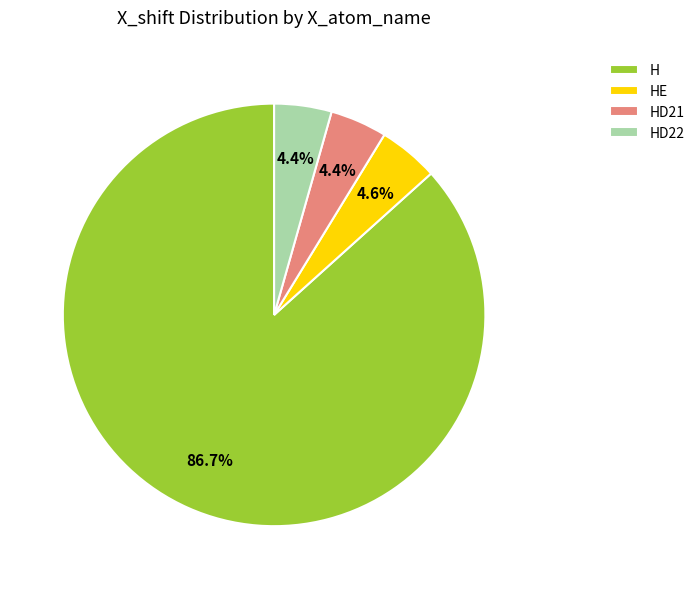

To the nearest percent, what is the average slice percentage?

25%